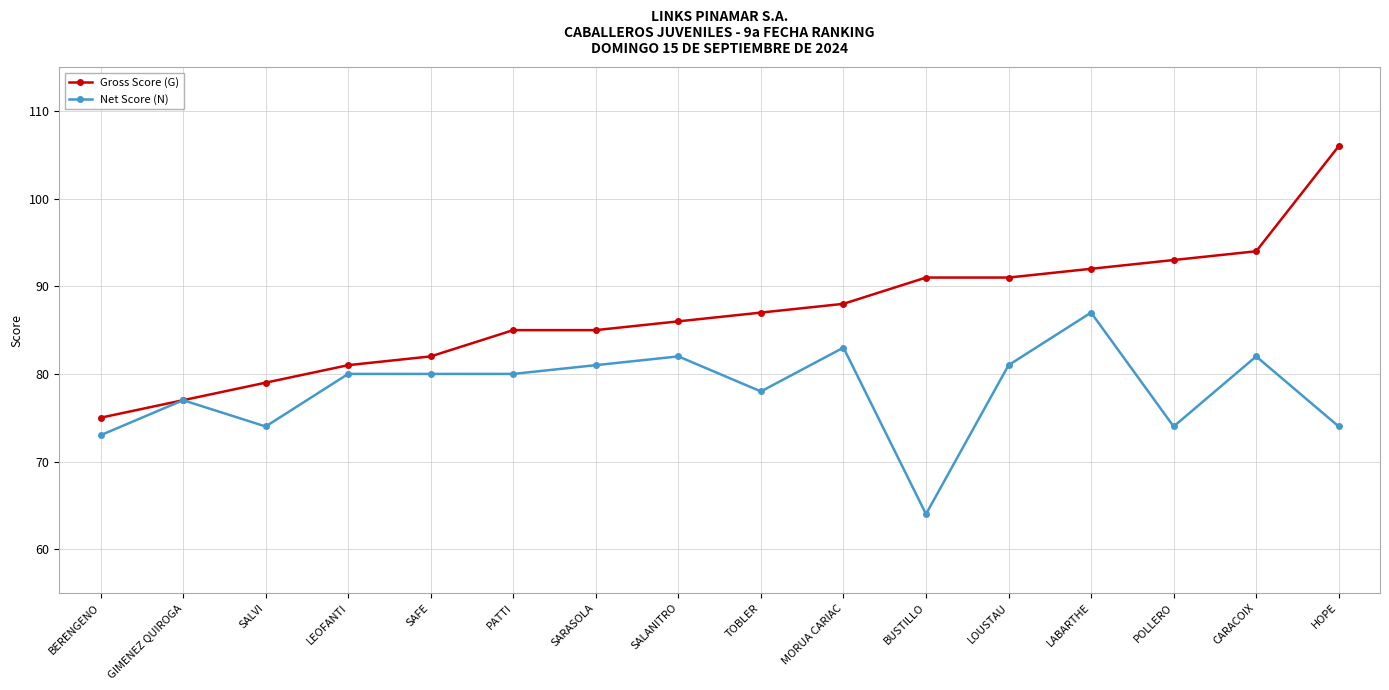

How many values in the Gross Score (G) series are below 87?

8